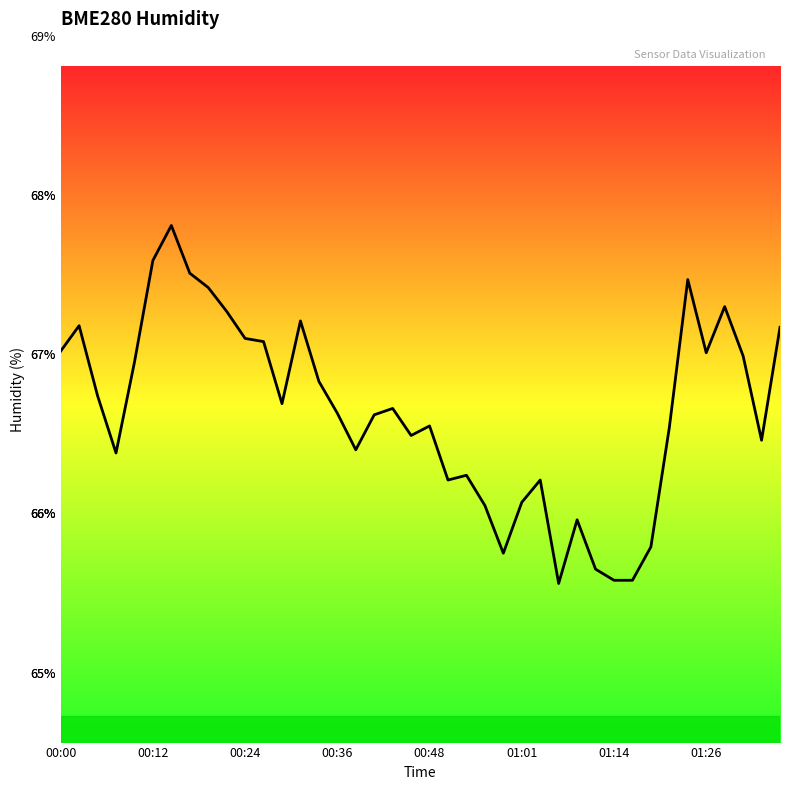

What is the minimum value shown in the chart?

65.6